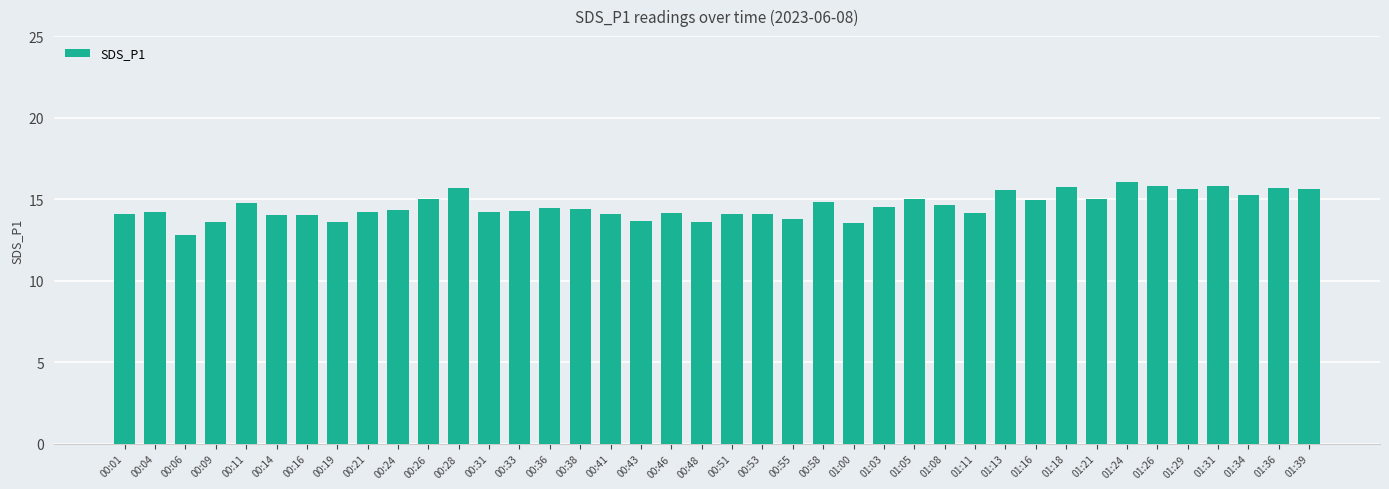

What is the ratio of the value at 00:55 to the value at 00:31?

1.0